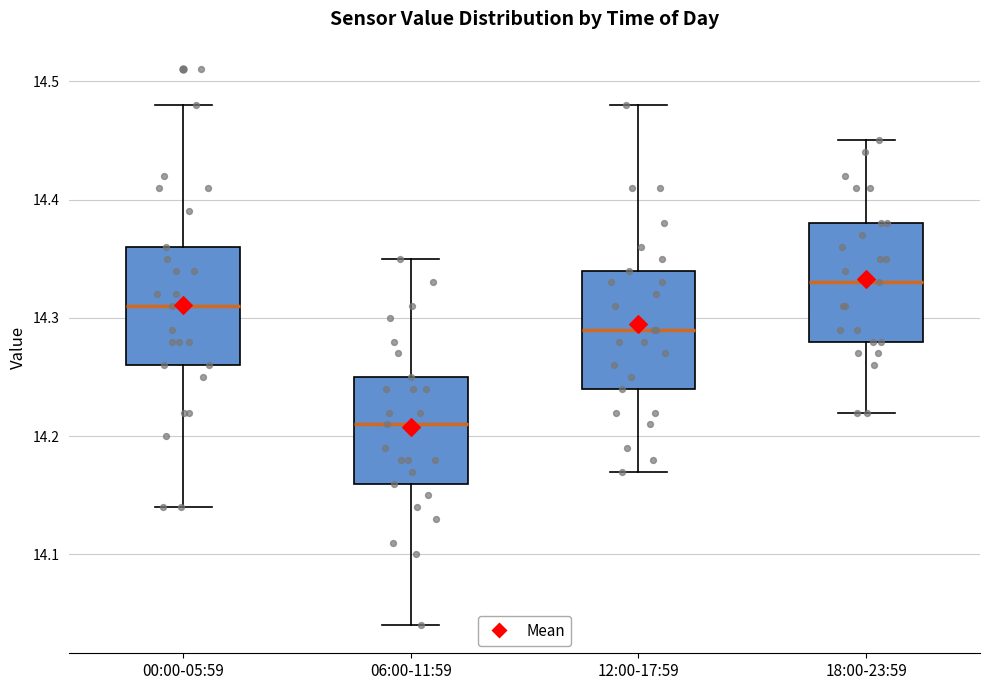

Where does the lower whisker of the box for 18:00-23:59 end on the y-axis? The values are not printed on the chart, so give them approximately, as read against the axis.

14.22